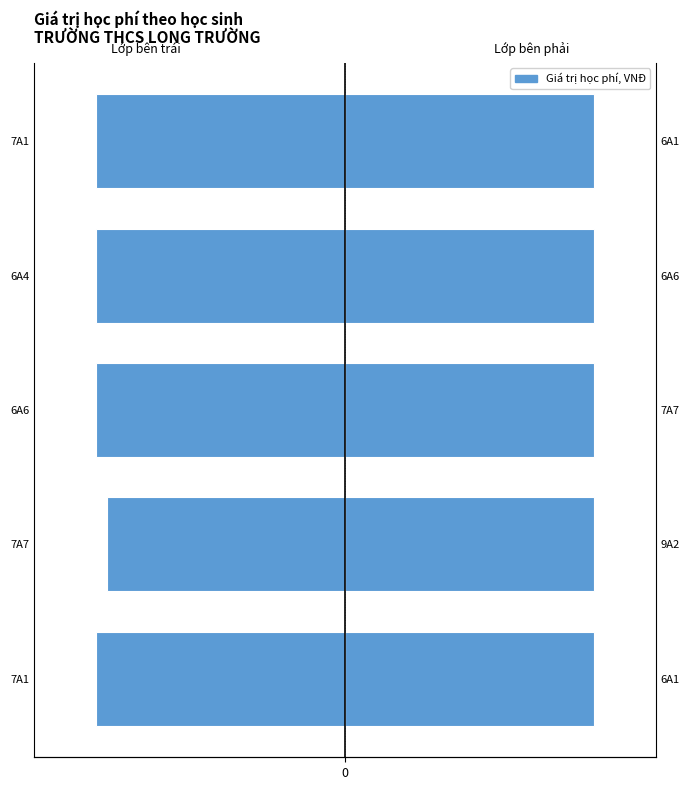

What is the change in value from 1 to 3?

-32000